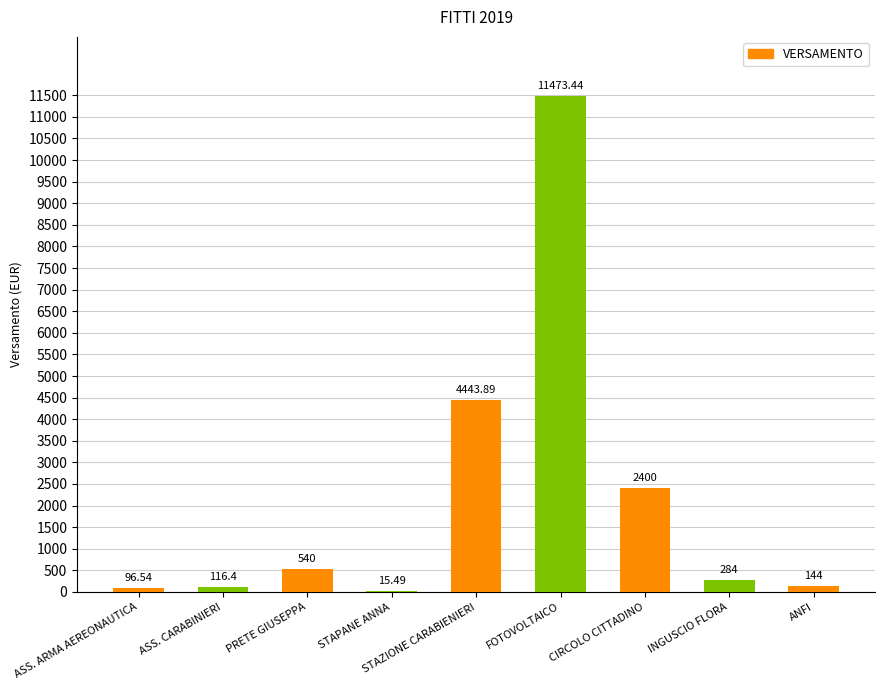

At which category does the chart reach its peak across all series?

FOTOVOLTAICO